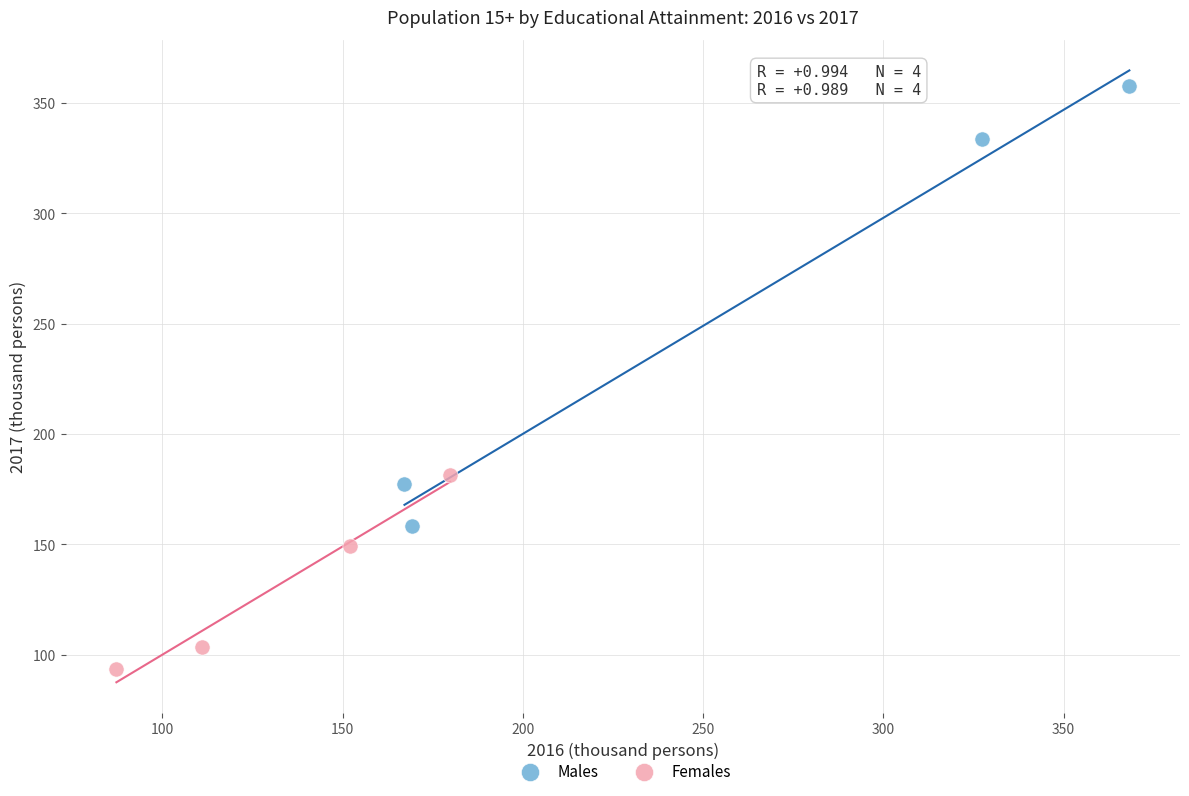

What are all the series names shown in the legend?

Males, Females